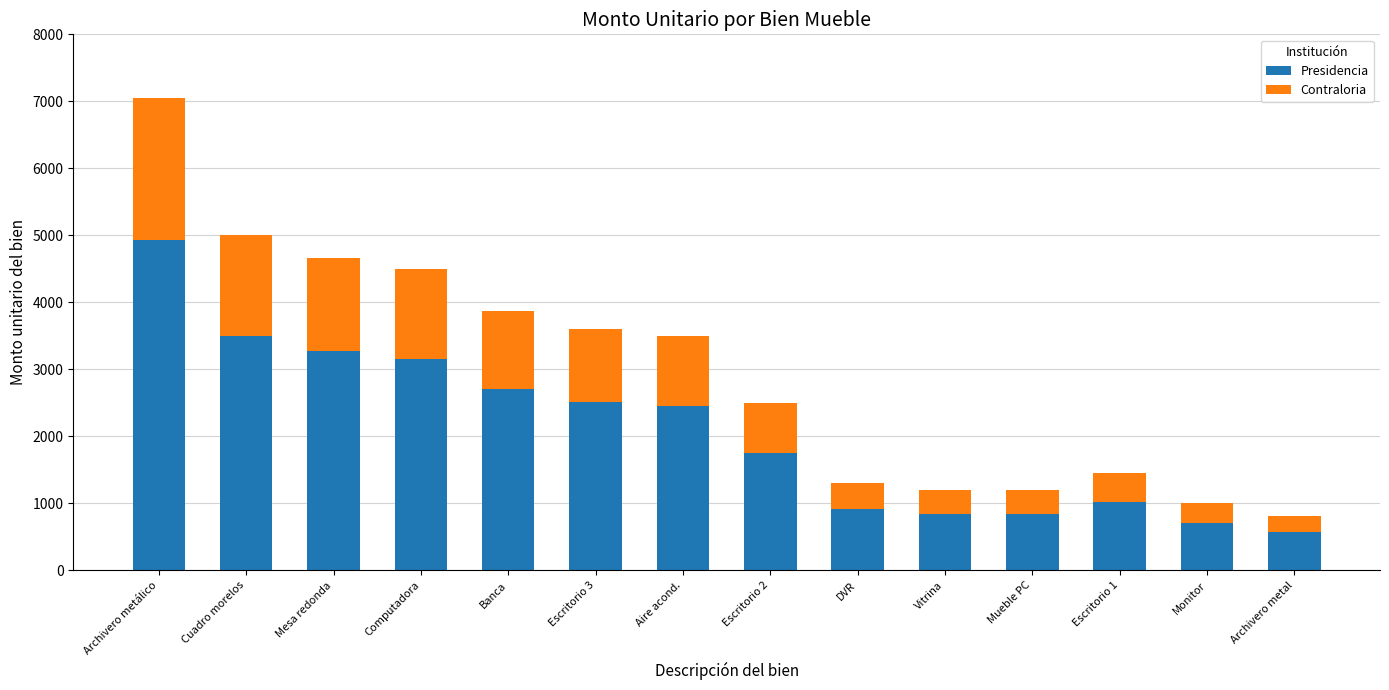

At which category is the sum across all series the highest?

Archivero metálico